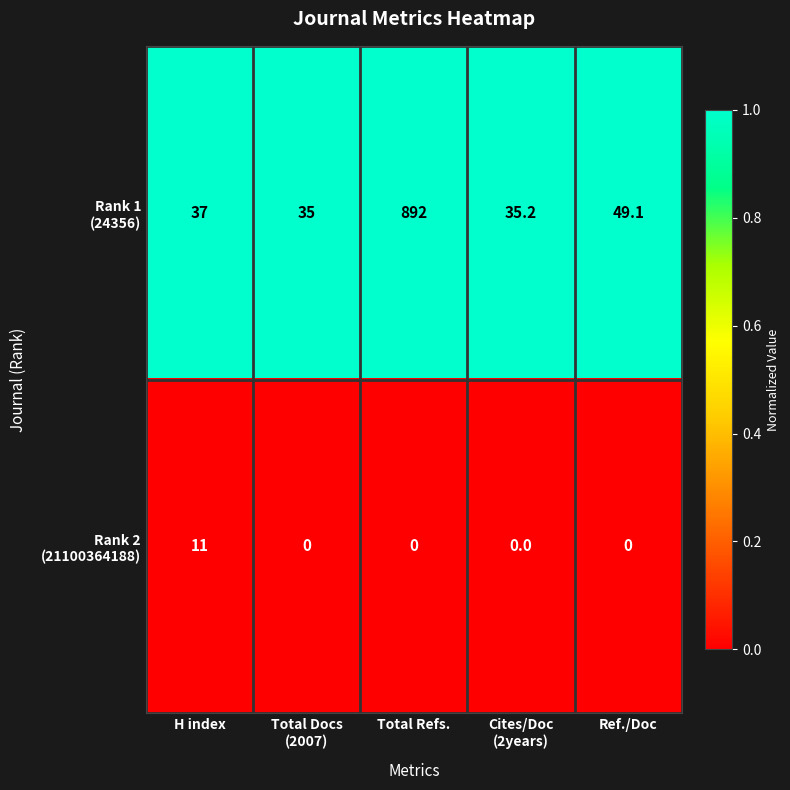

At which category is the sum across all series the highest?

Total Refs.